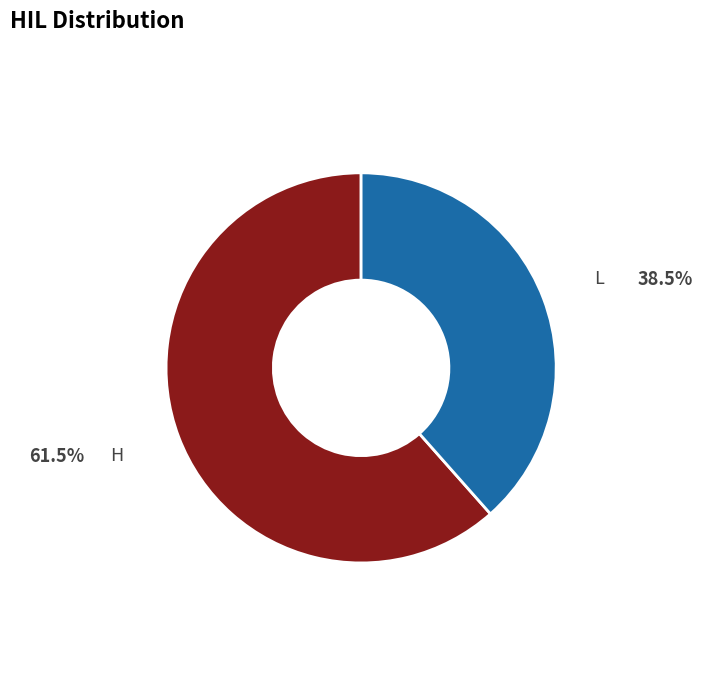

Is there any slice that represents more than half of the pie?

Yes